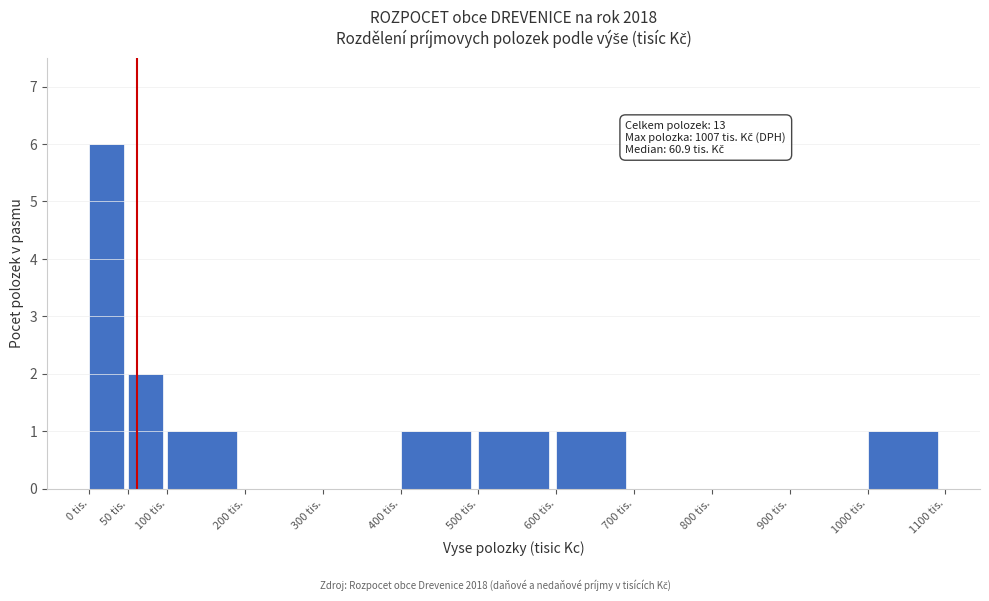

Over which range of the x-axis is the bar tallest?

0 to 50